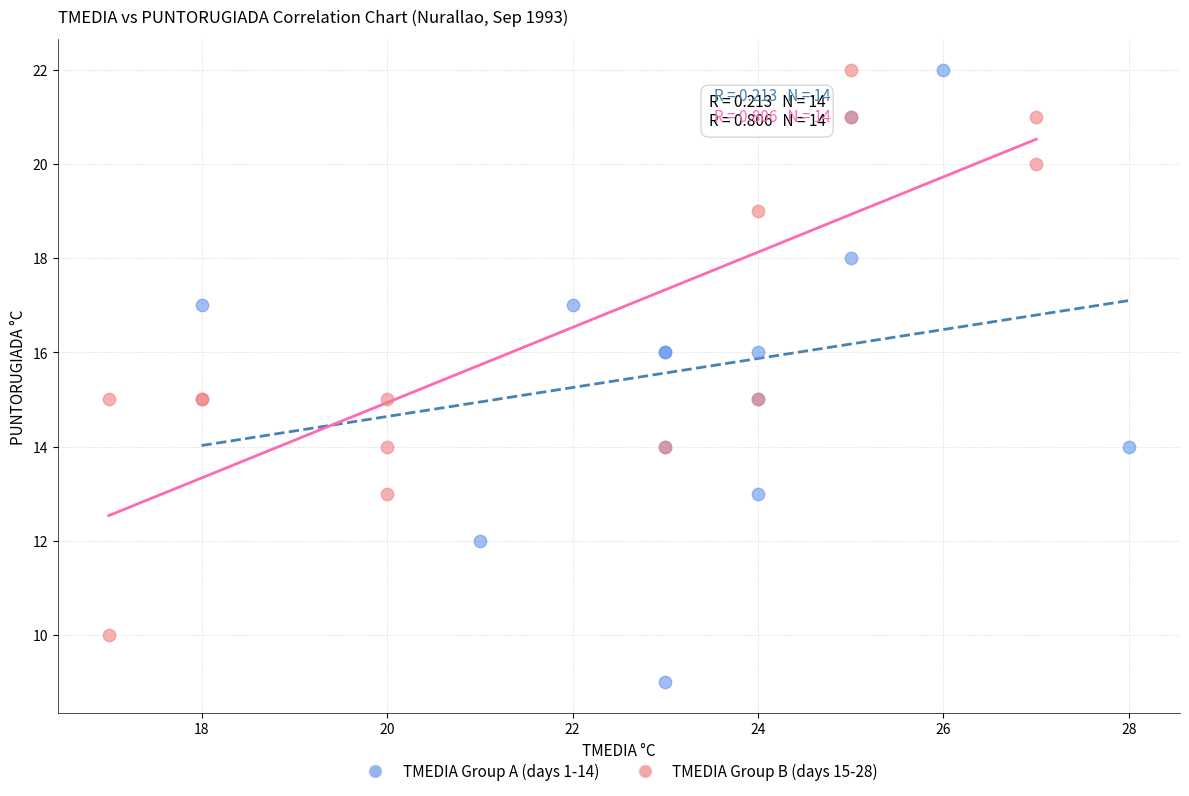

Which series has the widest spread of Y values?

TMEDIA Group A (days 1-14)